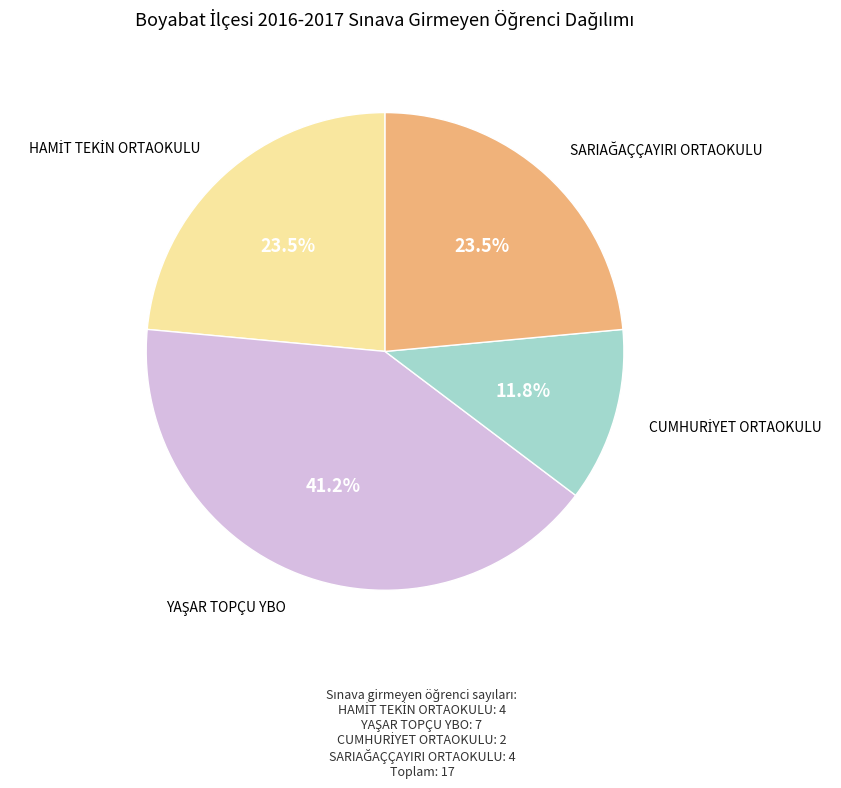

Is there any slice that represents more than half of the pie?

No